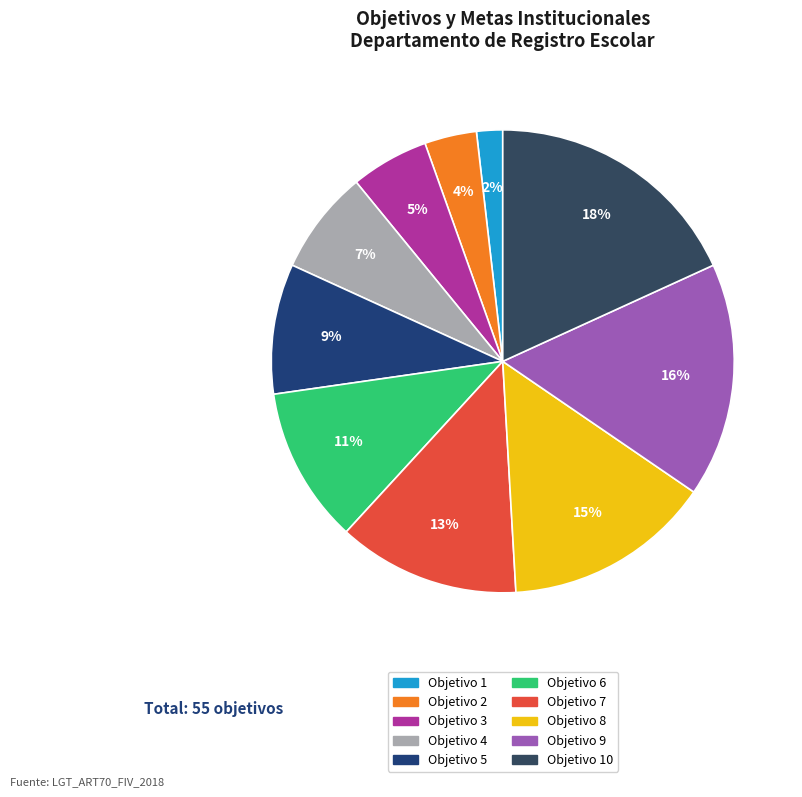

How many slices are in this pie chart?

10